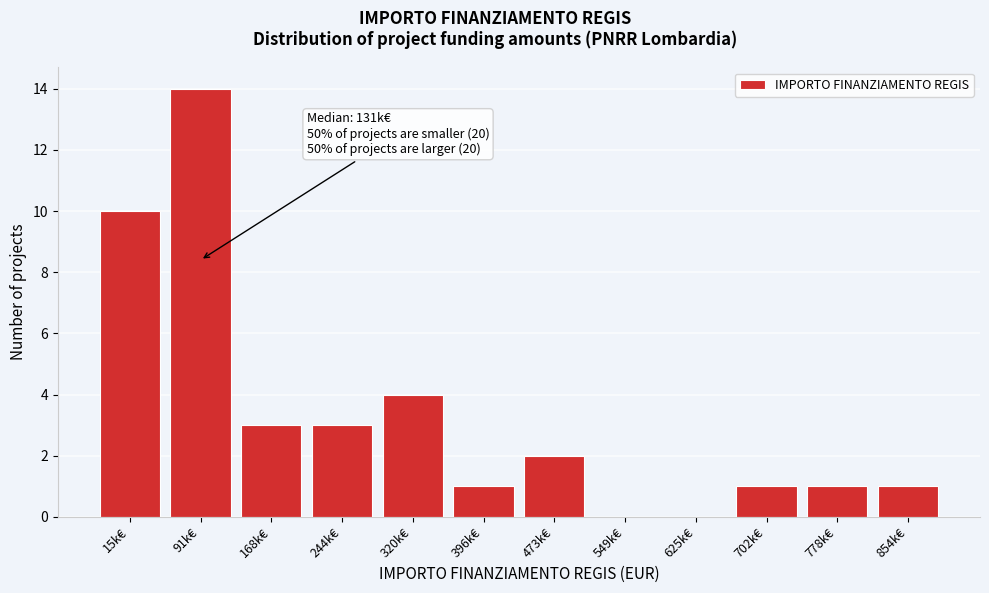

Reading left to right, what are all the values shown in this chart?

15k€=10	91k€=14	168k€=3	244k€=3	320k€=4	396k€=1	473k€=2	549k€=0	625k€=0	702k€=1	778k€=1	854k€=1